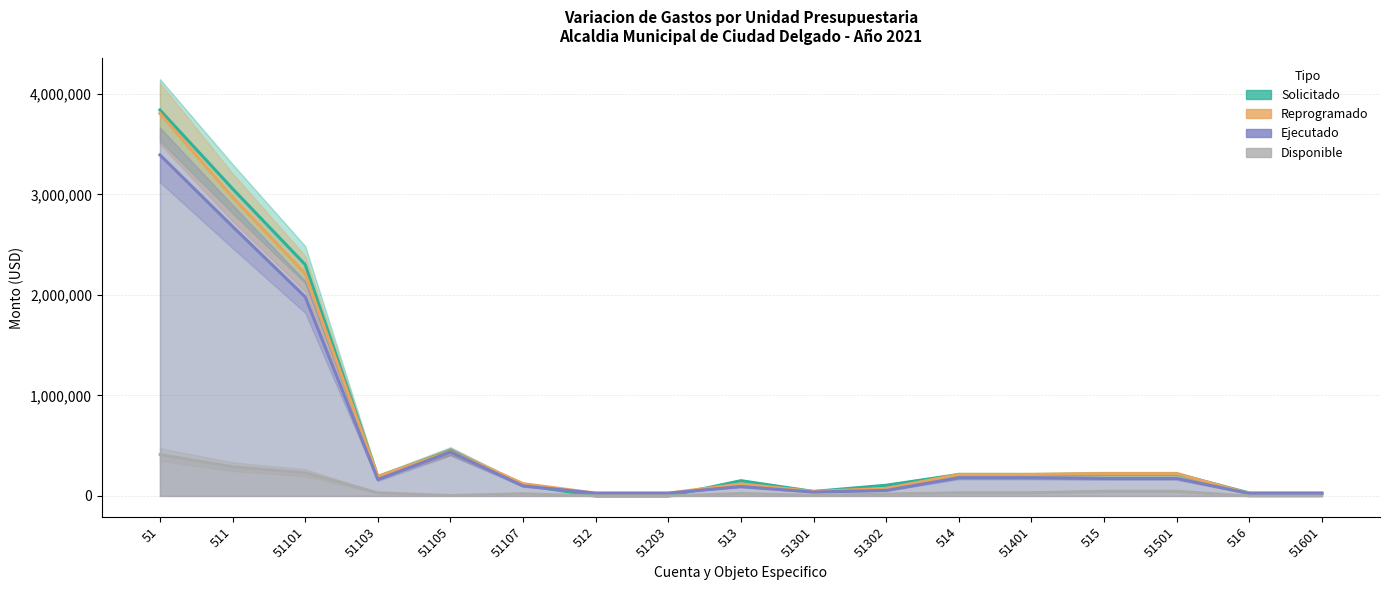

What is the difference between the maximum and minimum values in the Reprogramado series?

3780486.4